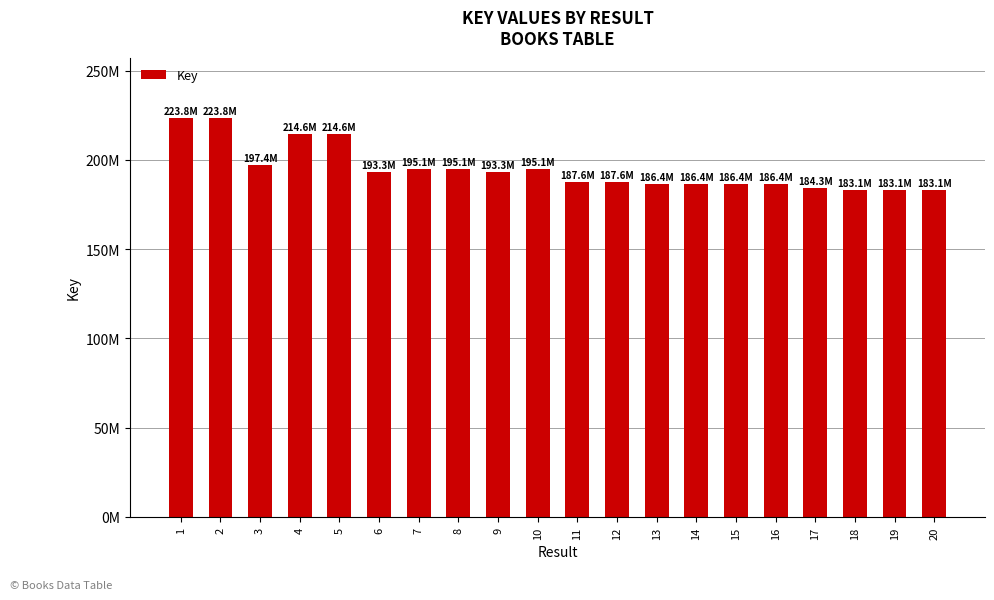

Rank the categories by value from lowest to highest.

19, 20, 18, 17, 14, 13, 16, 15, 11, 12, 9, 6, 8, 7, 10, 3, 4, 5, 2, 1